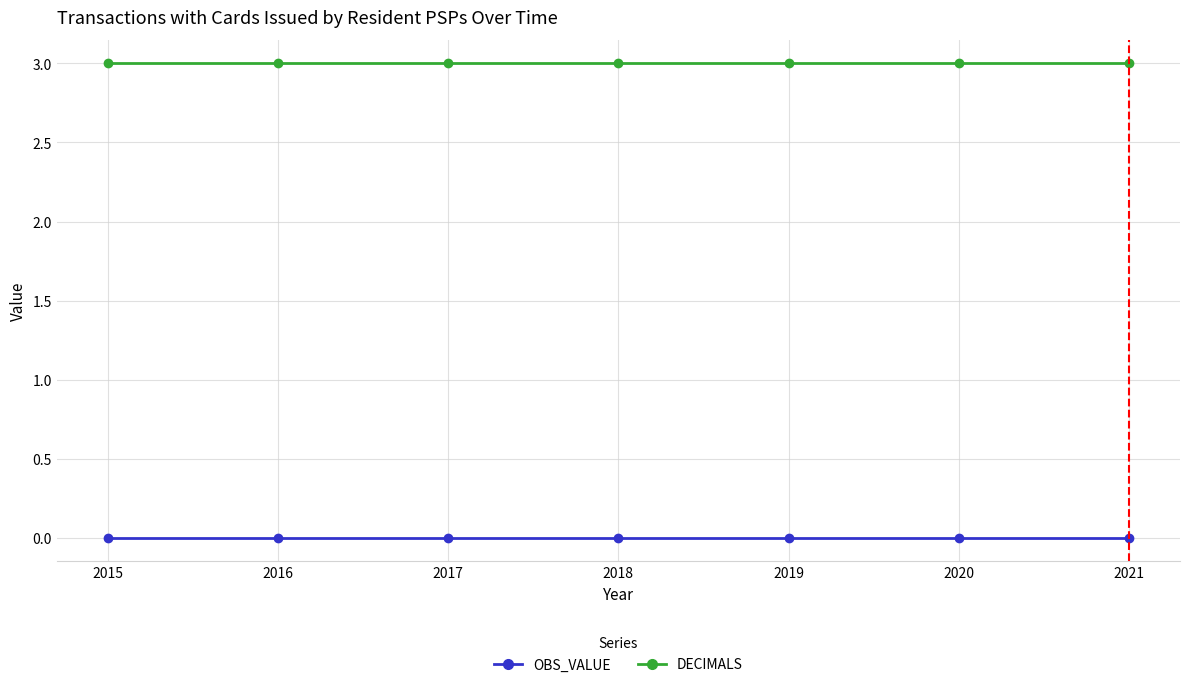

Is this an area chart (filled region under the line)?

No